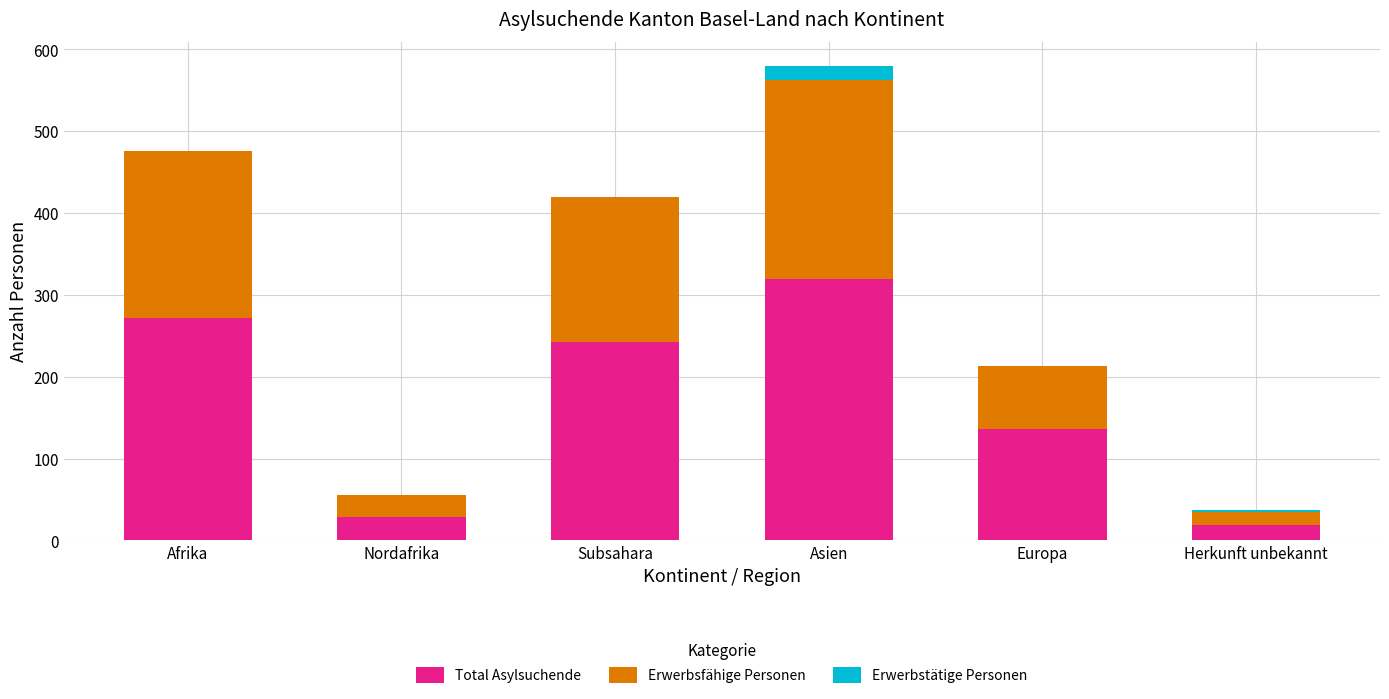

Reading left to right, list the values for the Total Asylsuchende series.

Afrika=272	Nordafrika=29	Subsahara=243	Asien=320	Europa=136	Herkunft unbekannt=19